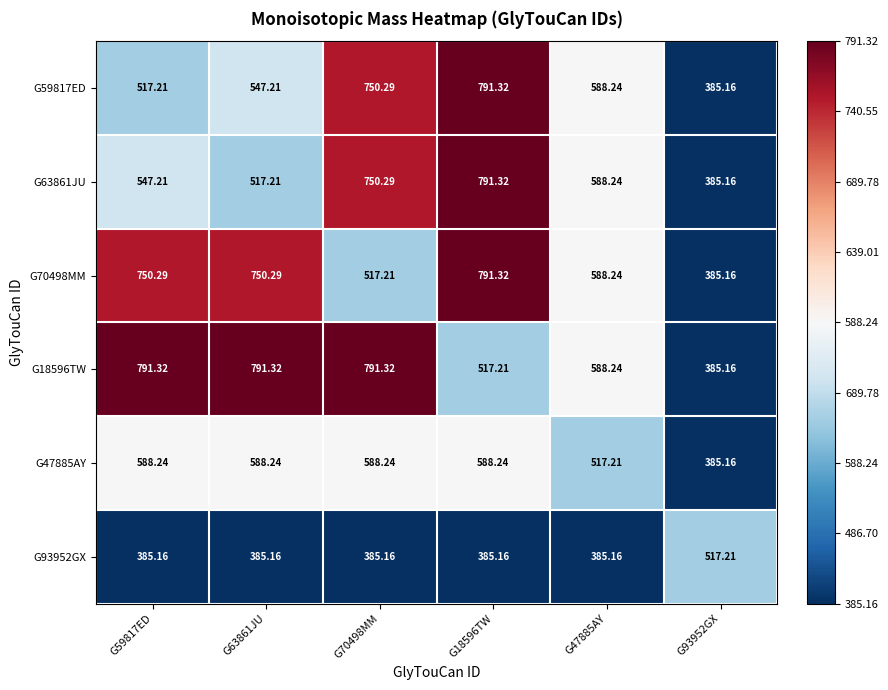

Is the value of G93952GX at G59817ED greater than the value of G70498MM at G63861JU?

No